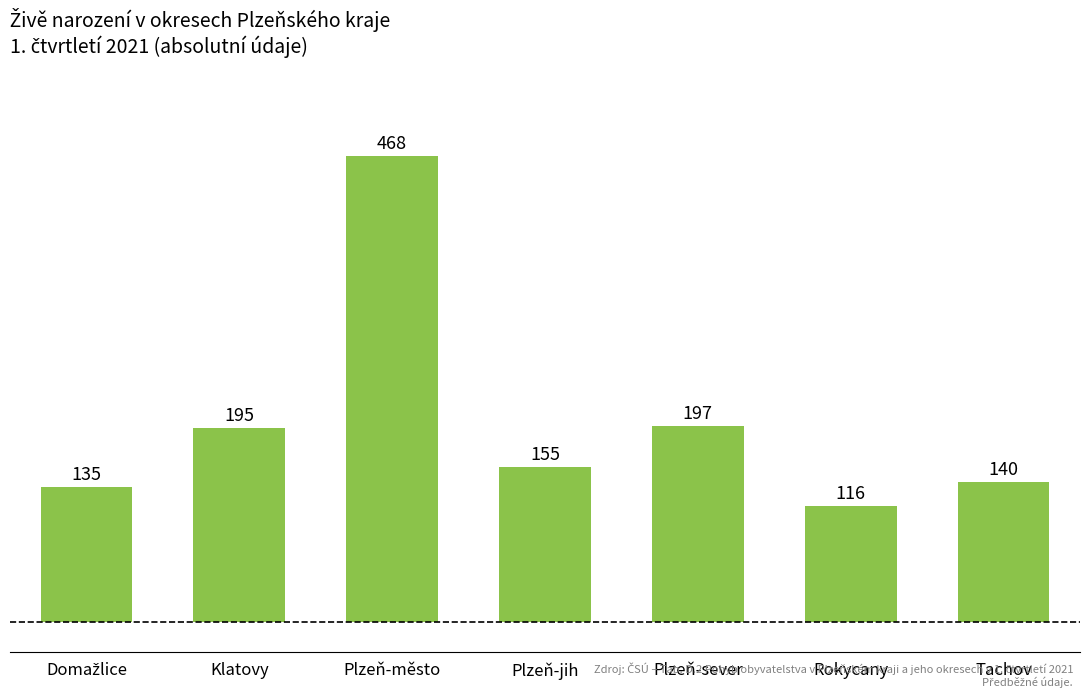

What is the ratio of the value at Plzeň-sever to the value at Klatovy?

1.0